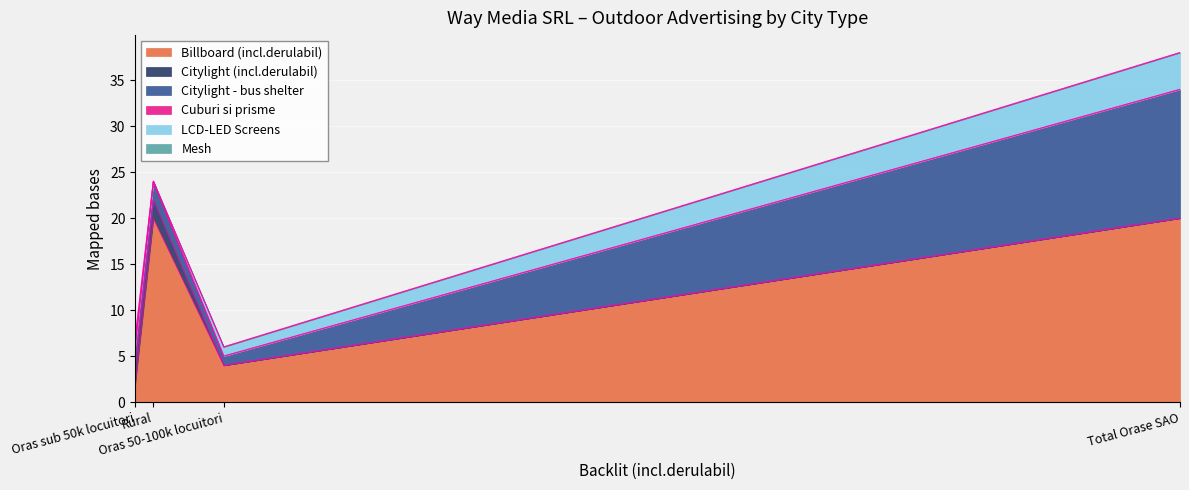

Reading left to right, what are all the values shown in this chart?

Billboard (incl.derulabil): Total Orase SAO=20	Rural=20	Oras 50-100k locuitori=4	Oras sub 50k locuitori=2
Citylight (incl.derulabil): Total Orase SAO=0	Rural=2	Oras 50-100k locuitori=0	Oras sub 50k locuitori=2
Citylight - bus shelter: Total Orase SAO=14	Rural=2	Oras 50-100k locuitori=1	Oras sub 50k locuitori=2
Cuburi si prisme: Total Orase SAO=0	Rural=0	Oras 50-100k locuitori=0	Oras sub 50k locuitori=0
LCD-LED Screens: Total Orase SAO=4	Rural=0	Oras 50-100k locuitori=1	Oras sub 50k locuitori=1
Mesh: Total Orase SAO=0	Rural=0	Oras 50-100k locuitori=0	Oras sub 50k locuitori=0